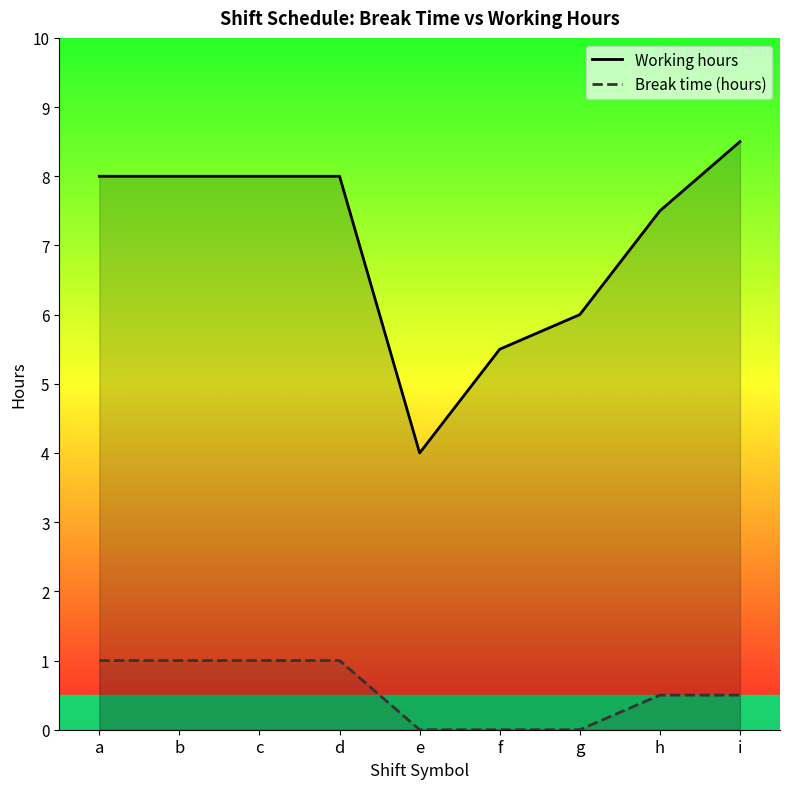

What are all the series names shown in the legend?

Working hours, Break time (hours)